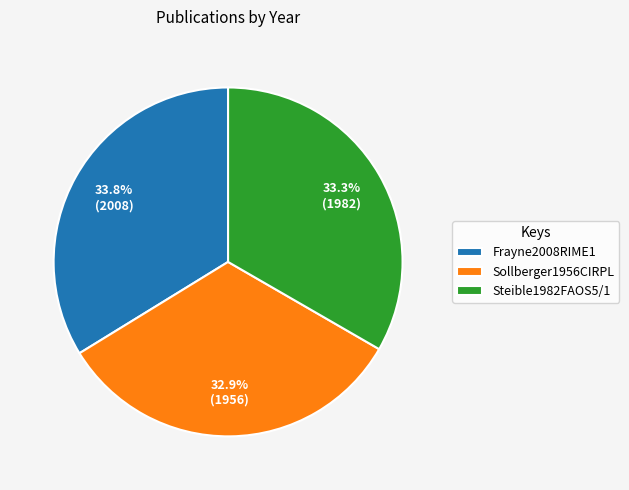

Does Sollberger1956CIRPL represent more than half of the total?

No